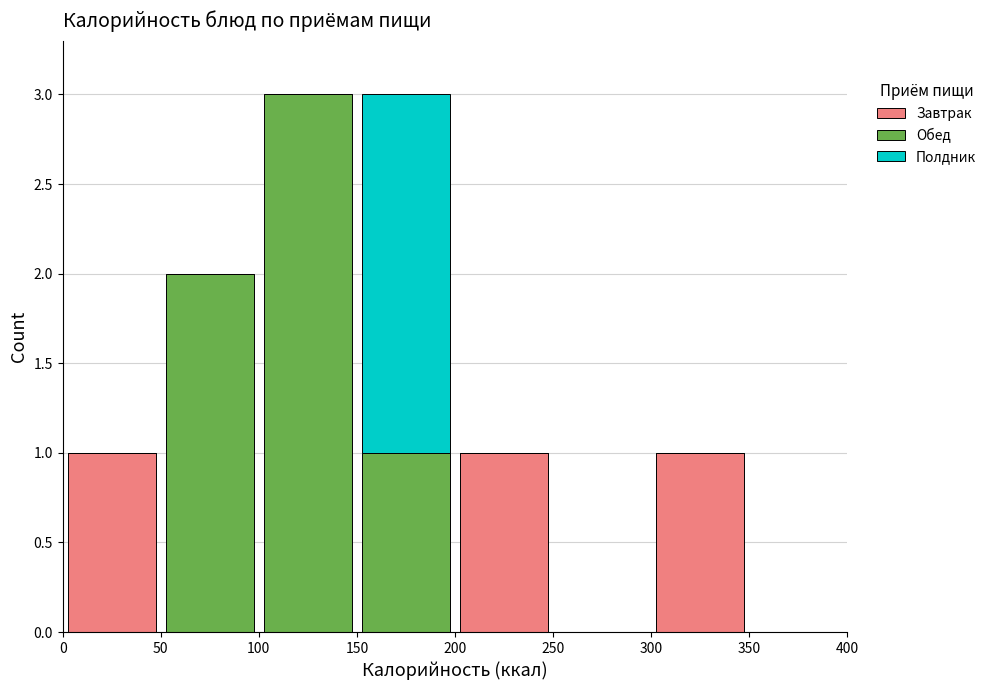

Reading left to right, list every stacked bar in this chart as the range it spans on the x-axis followed by its total height. The values are not printed on the chart, so give them approximately, as read against the axis.

0 to 50: 1
50 to 100: 2
100 to 150: 3
150 to 200: 3
200 to 250: 1
250 to 300: 0
300 to 350: 1
350 to 400: 0